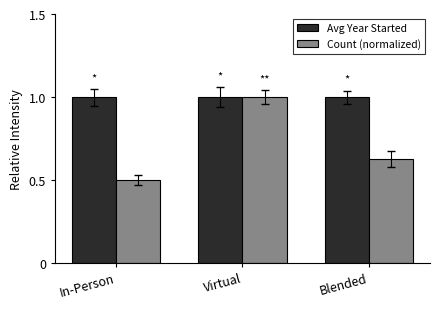

What are all the series names shown in the legend?

Avg Year Started, Count (normalized)